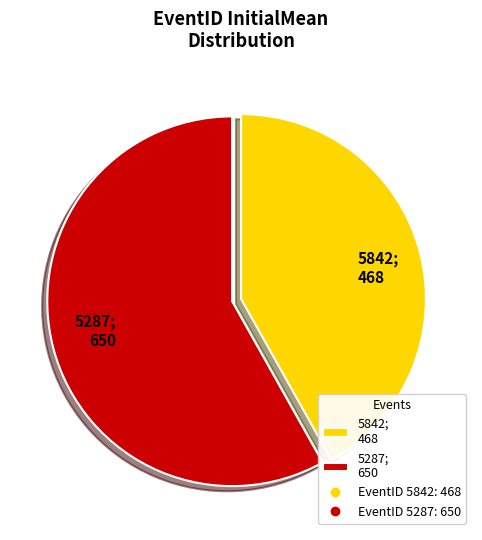

What is the ratio of the value at 5287 to the value at 5842?

1.4